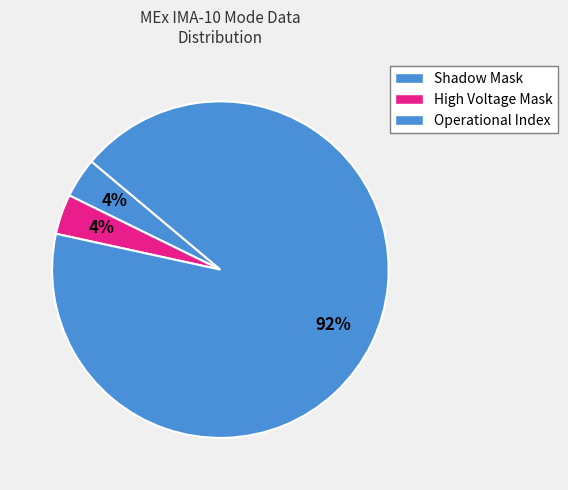

How many segments does this pie chart have?

3